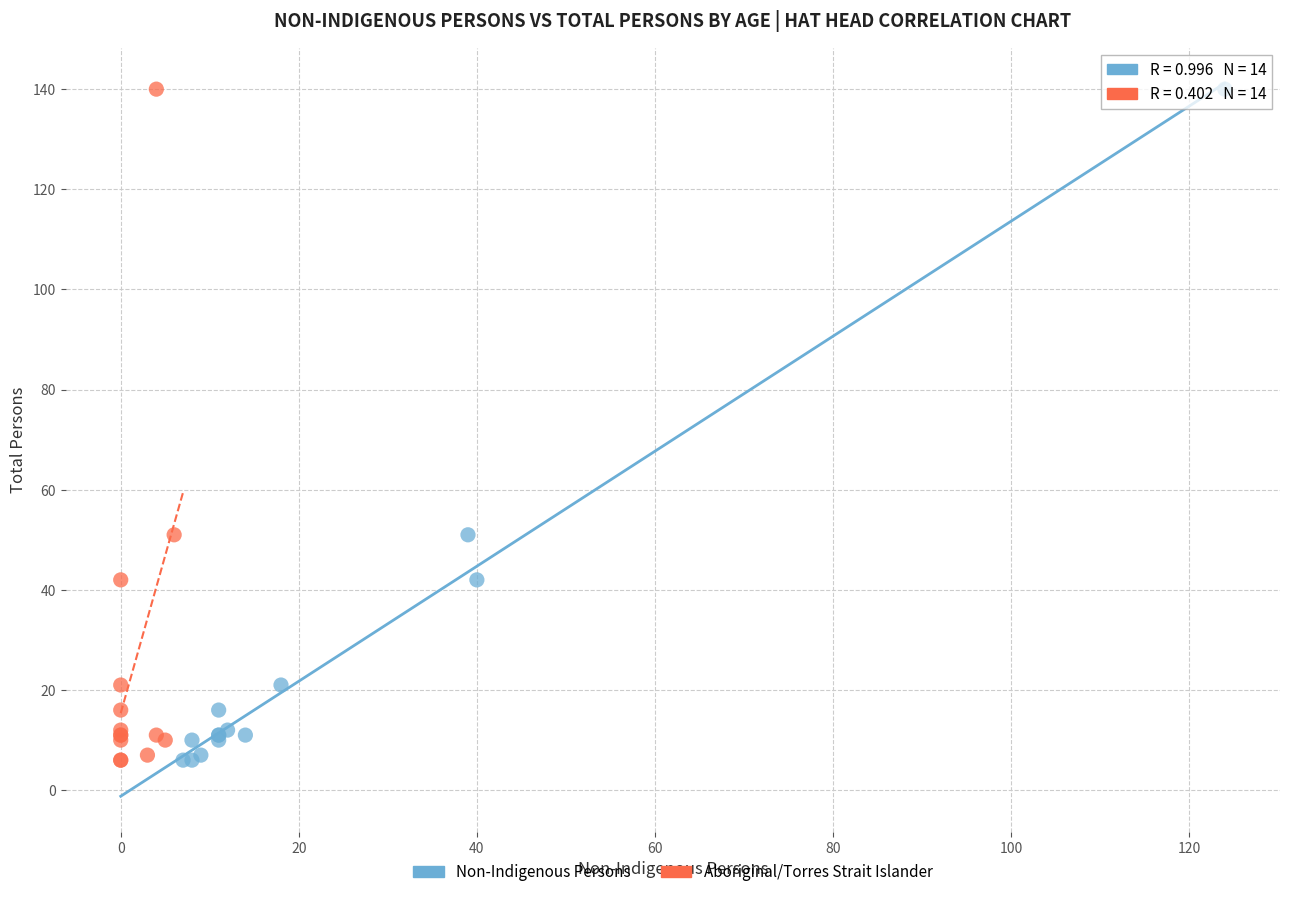

What are all the series names shown in the legend?

Non-Indigenous Persons, Aboriginal/Torres Strait Islander